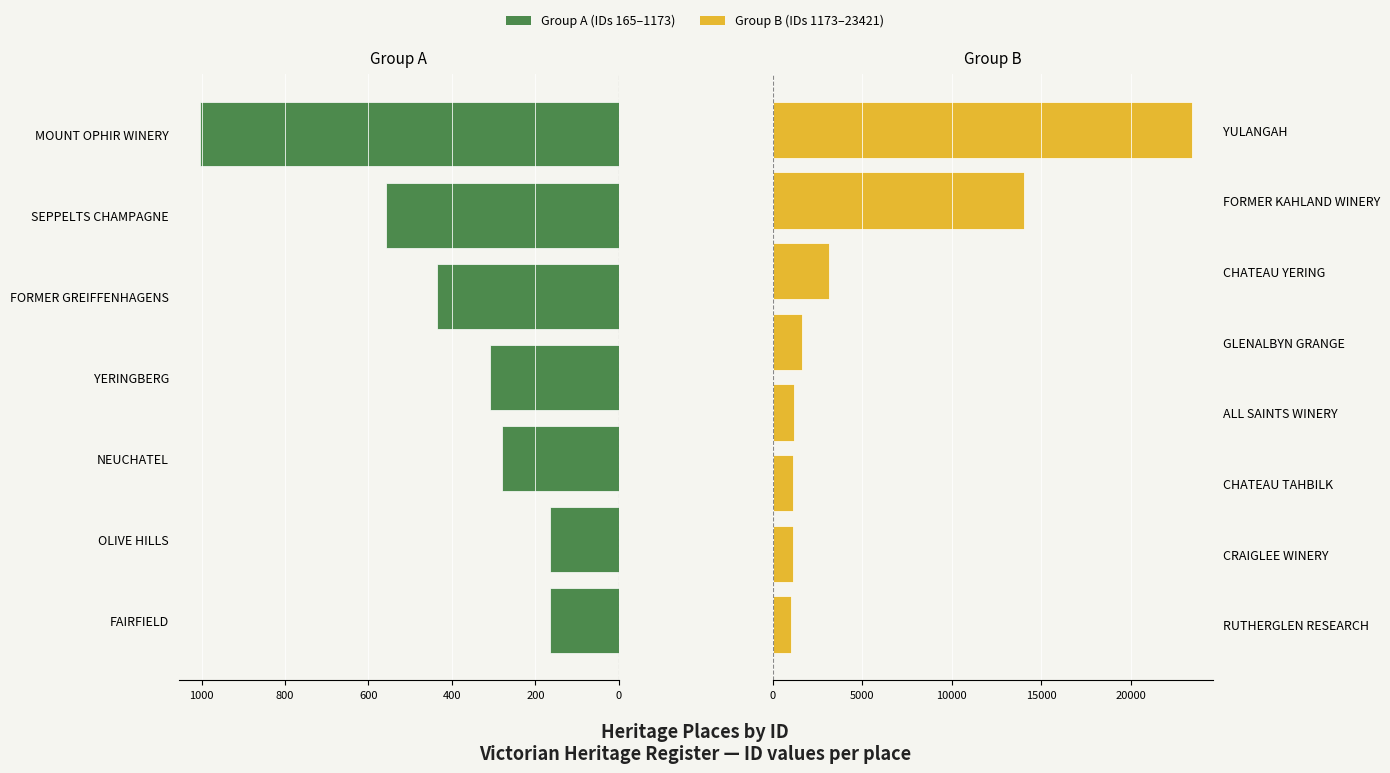

What is the greatest value displayed?

23421